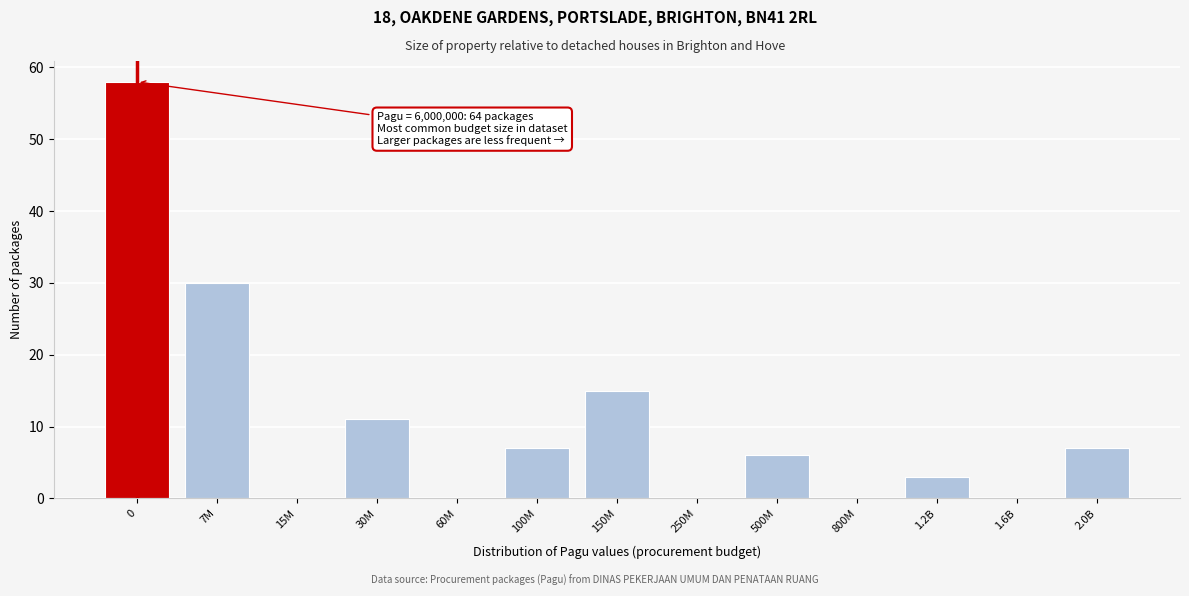

Reading left to right, extract all data points from this chart.

0=58	7M=30	15M=0	30M=11	60M=0	100M=7	150M=15	250M=0	500M=6	800M=0	1.2B=3	1.6B=0	2.0B=7